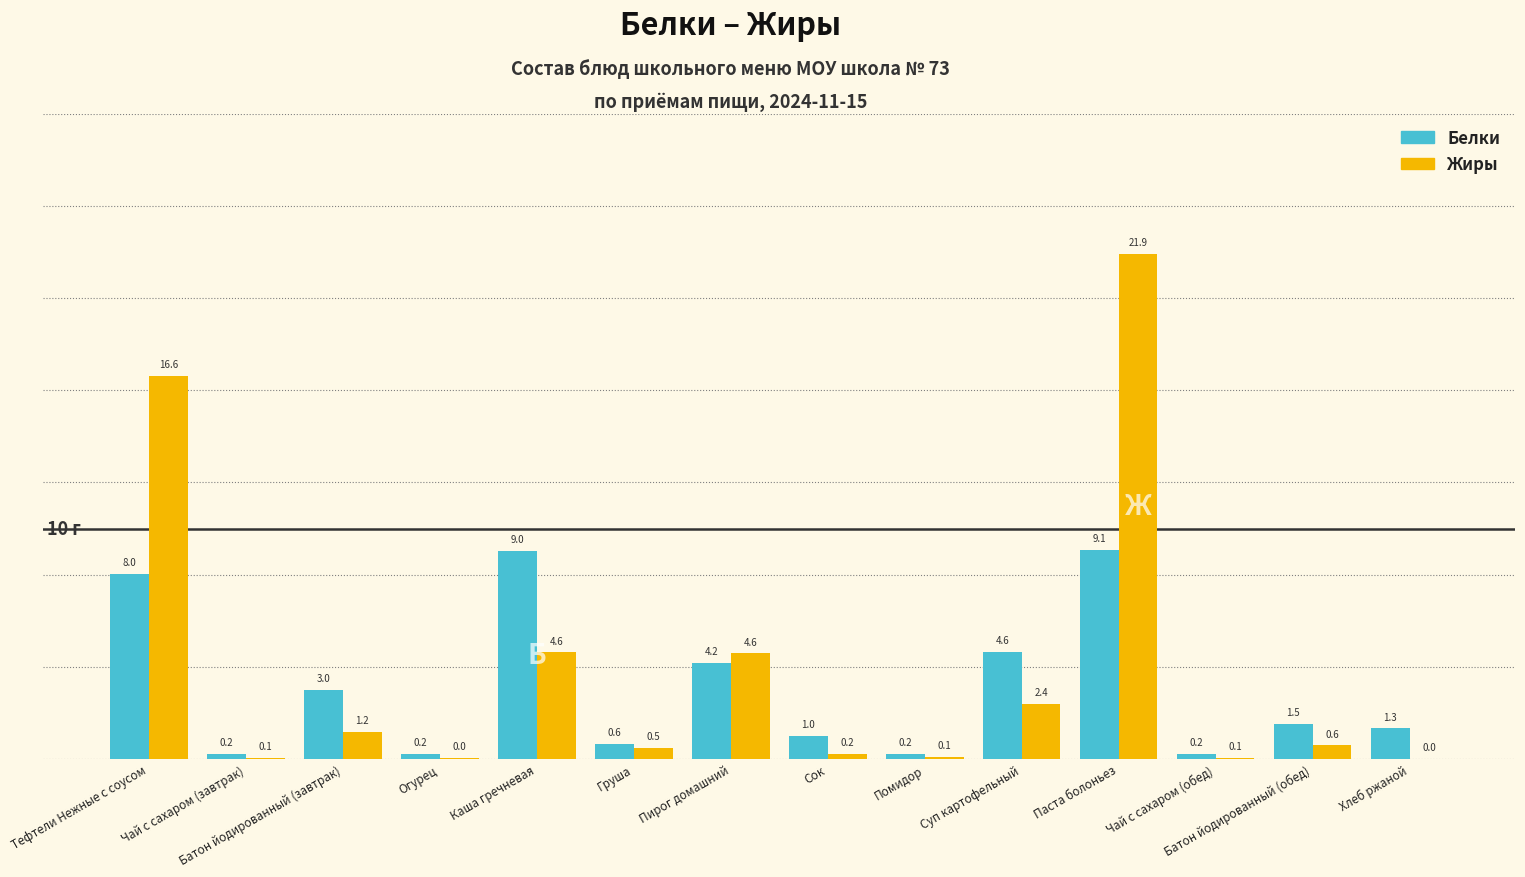

What are all the series names shown in the legend?

Белки, Жиры